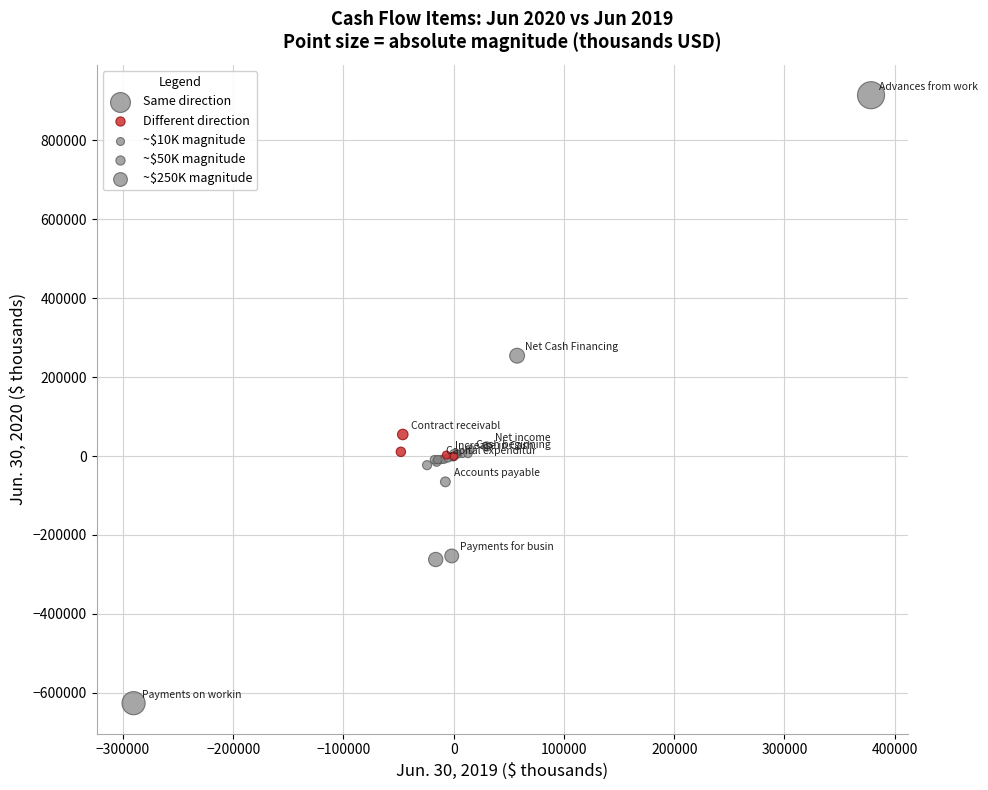

Which series has the largest Y range (max minus min)?

Same direction